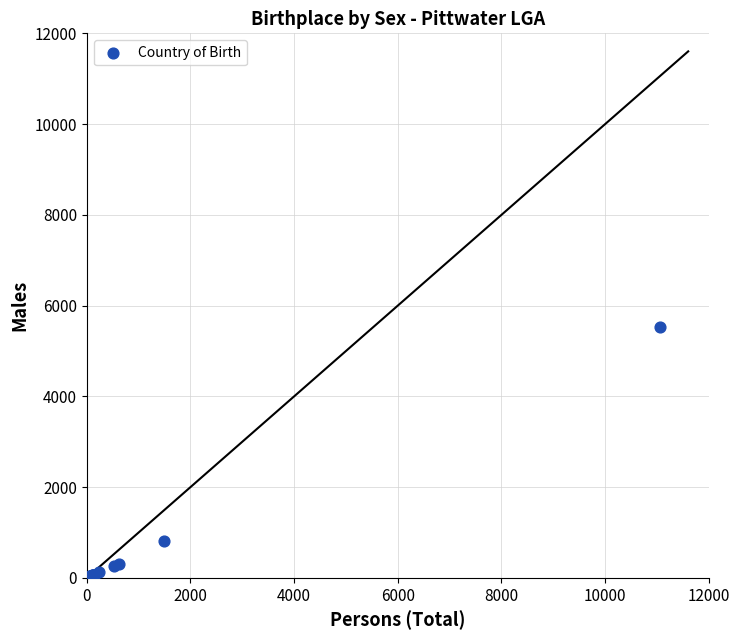

What Y value in the scatter plot is closest to 2771?

810